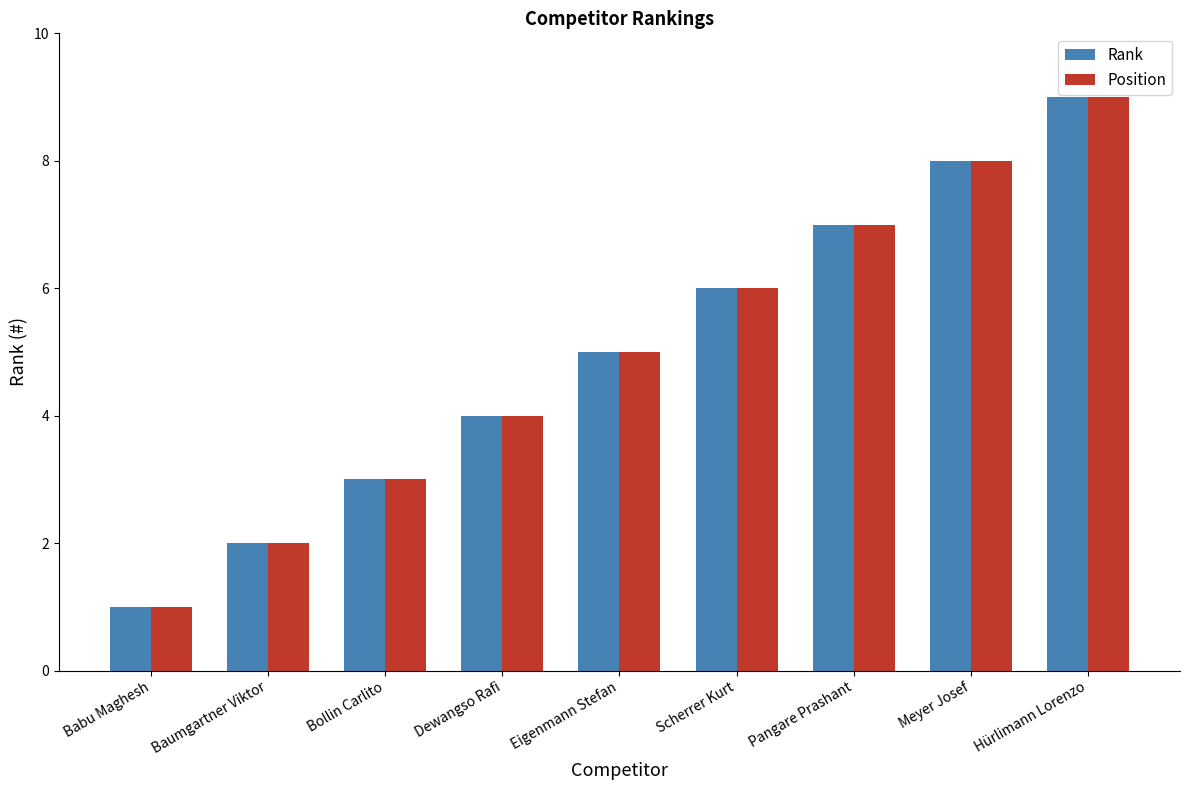

What are all the series names shown in the legend?

Rank, Position